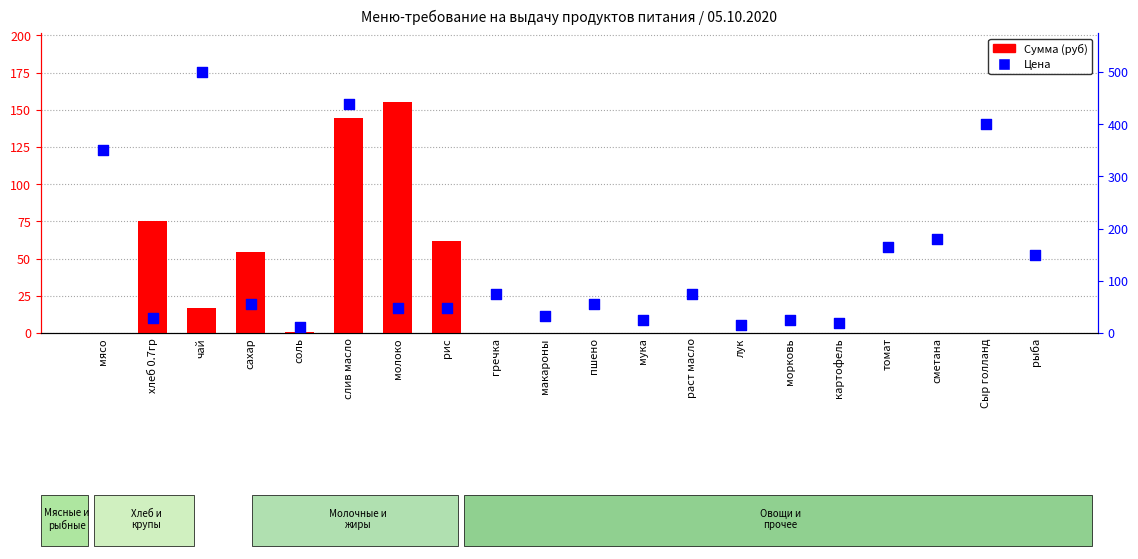

Which series contains the lowest Y value?

Сумма (руб)